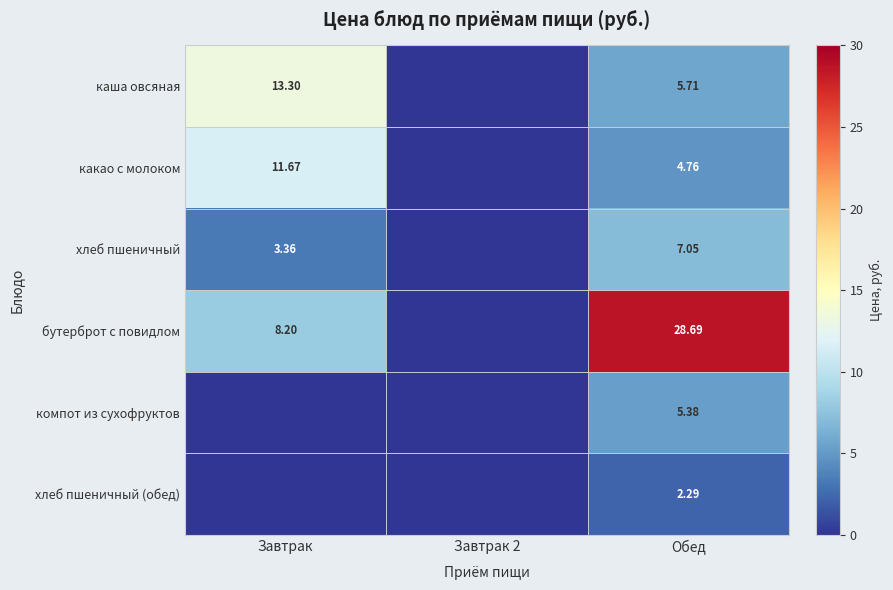

List the series in order of their peak value, highest first.

бутерброт с повидлом, каша овсяная, какао с молоком, хлеб пшеничный, компот из сухофруктов, хлеб пшеничный (обед)